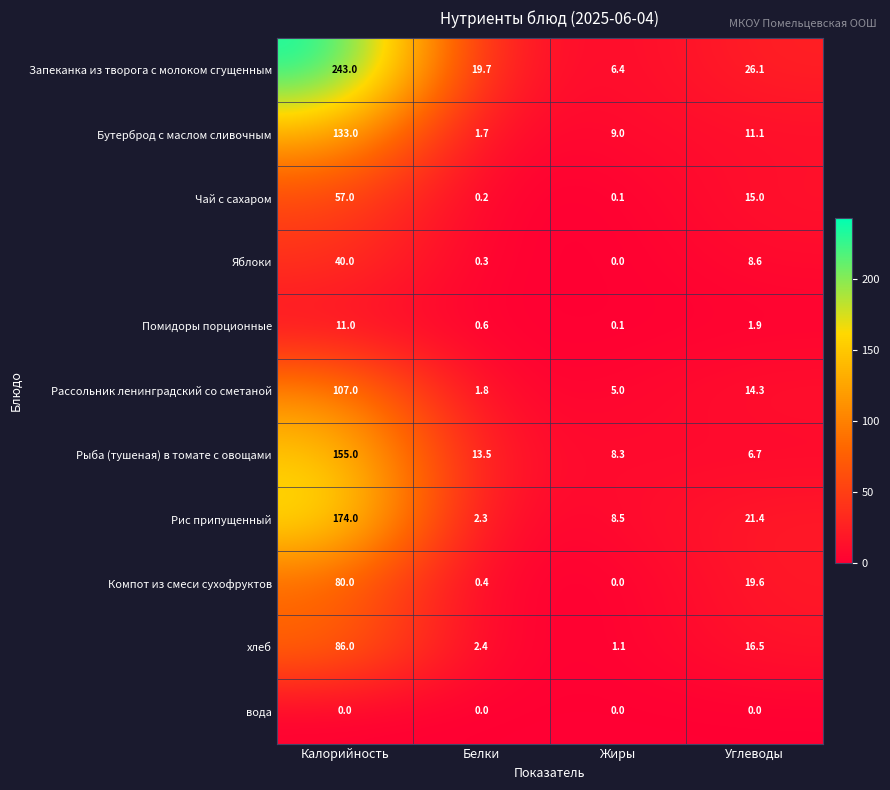

What is the maximum value shown in the chart?

243.0